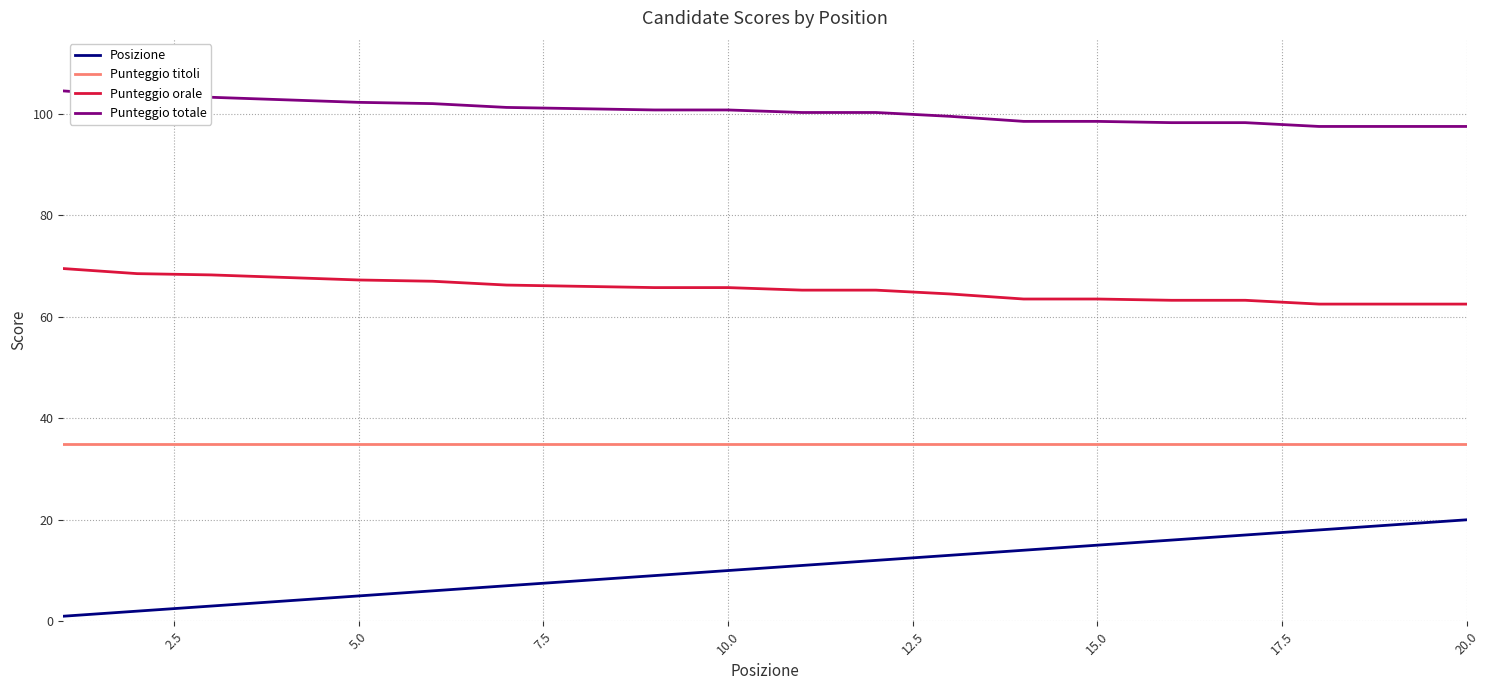

Rank the series by their average value, from lowest to highest.

Posizione, Punteggio titoli, Punteggio orale, Punteggio totale